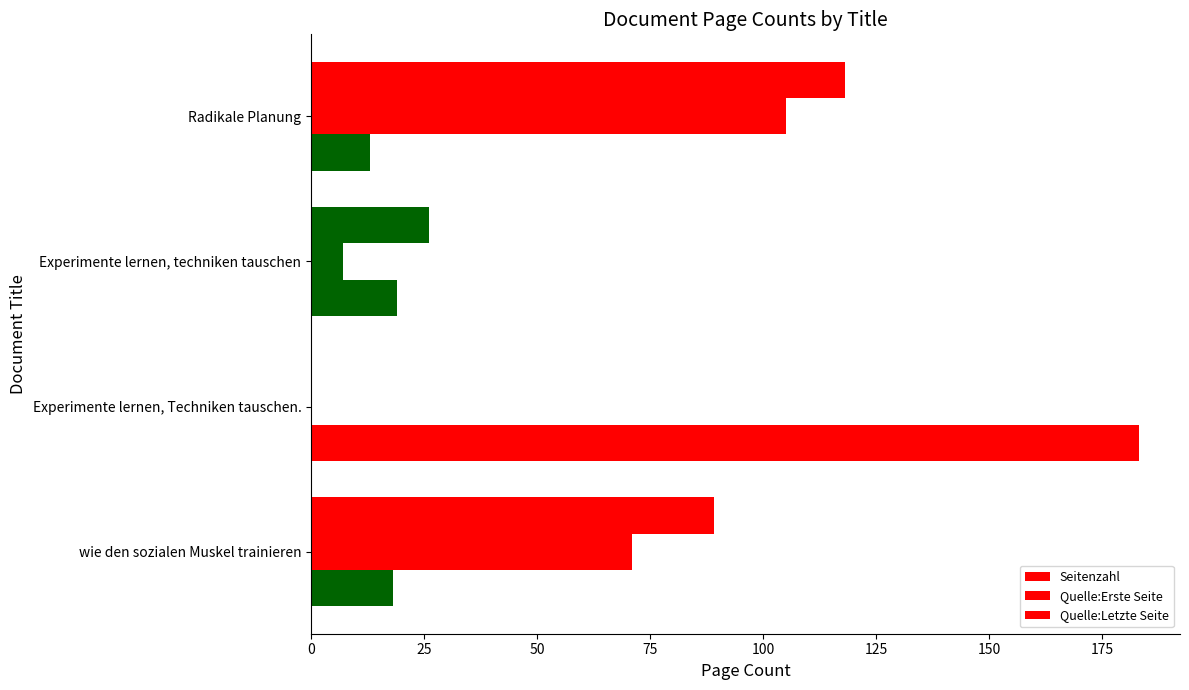

How many series are shown in this chart?

3